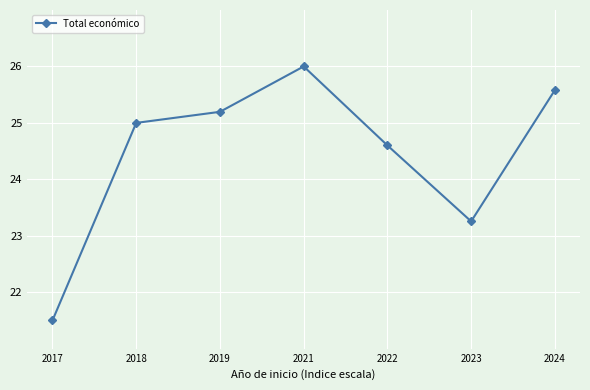

Which has a higher value, 2022 or 2023?

2022